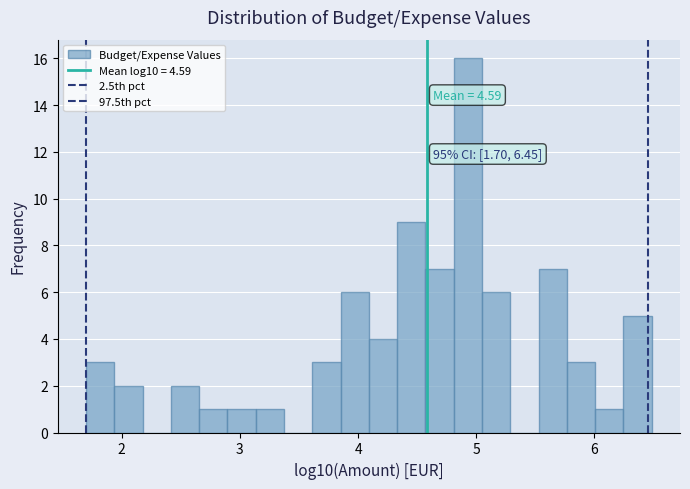

Around what value on the x-axis is the tallest bar? Give the approximate position of its centre, as read against the axis.

4.9